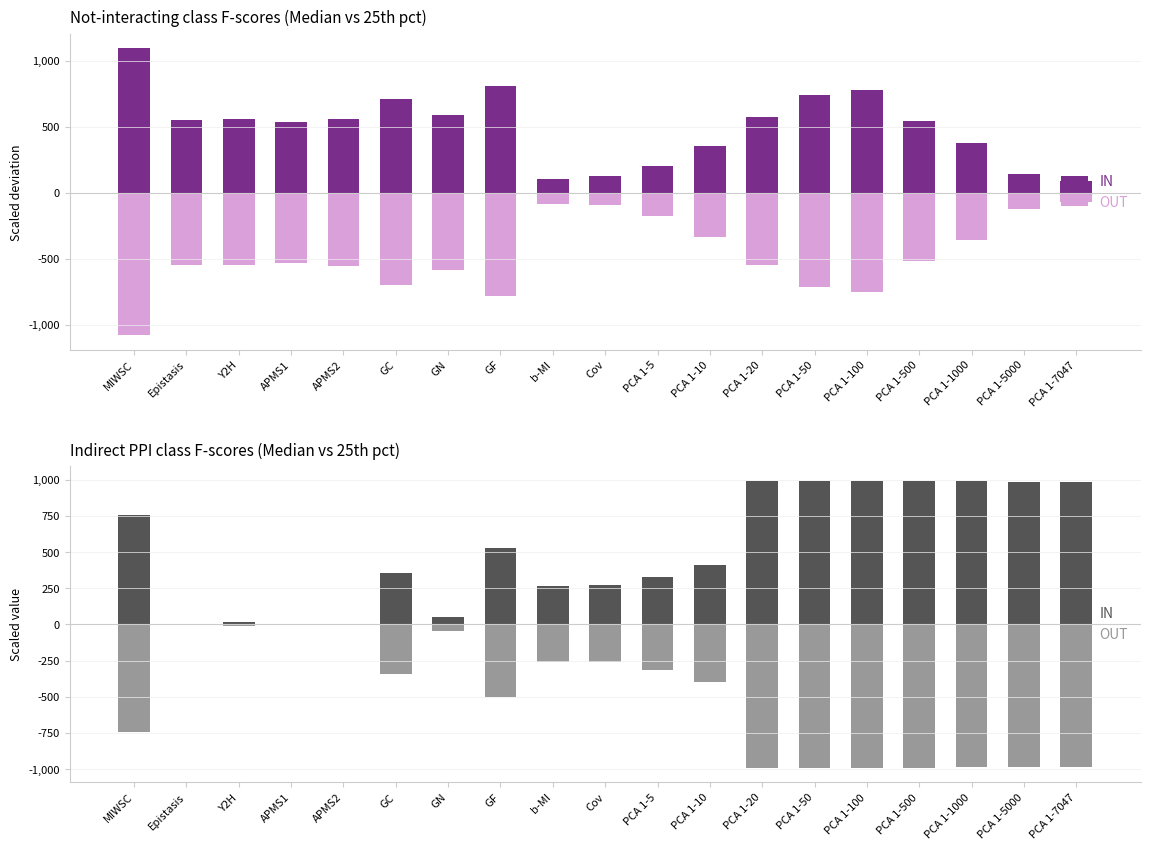

At how many categories does at least one series exceed -272?

19